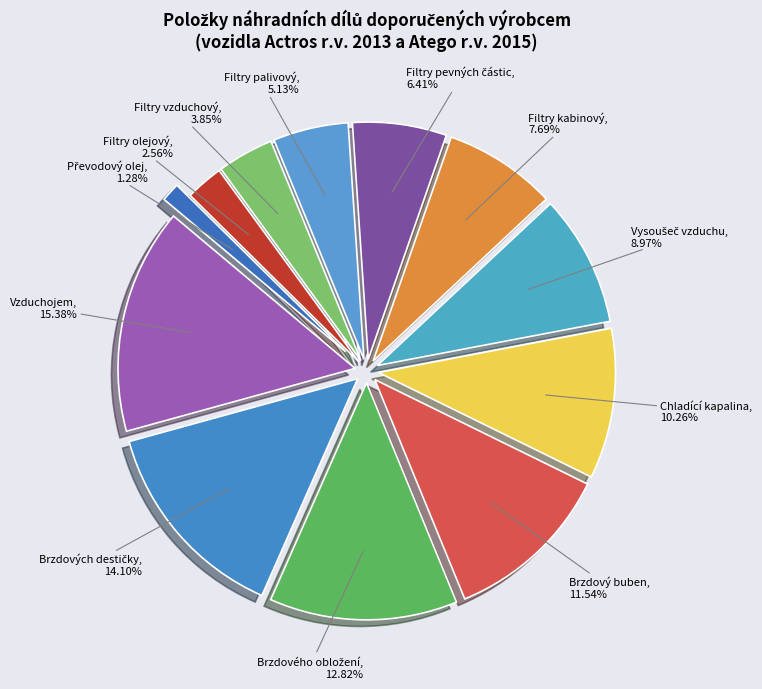

Is it true that Brzdový buben is 17% of the pie?

False